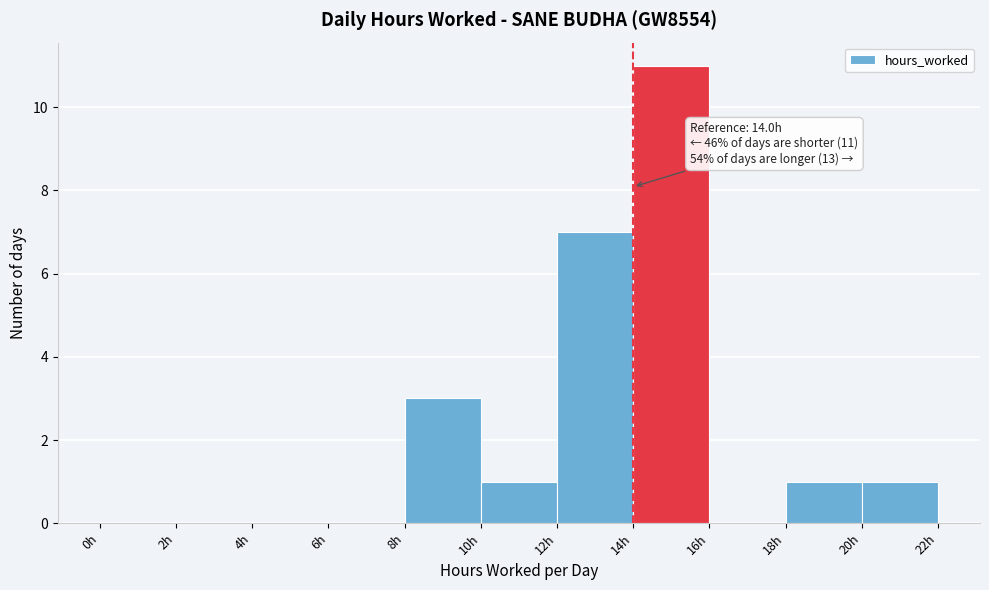

Which range on the x-axis has the tallest bar?

14 to 16